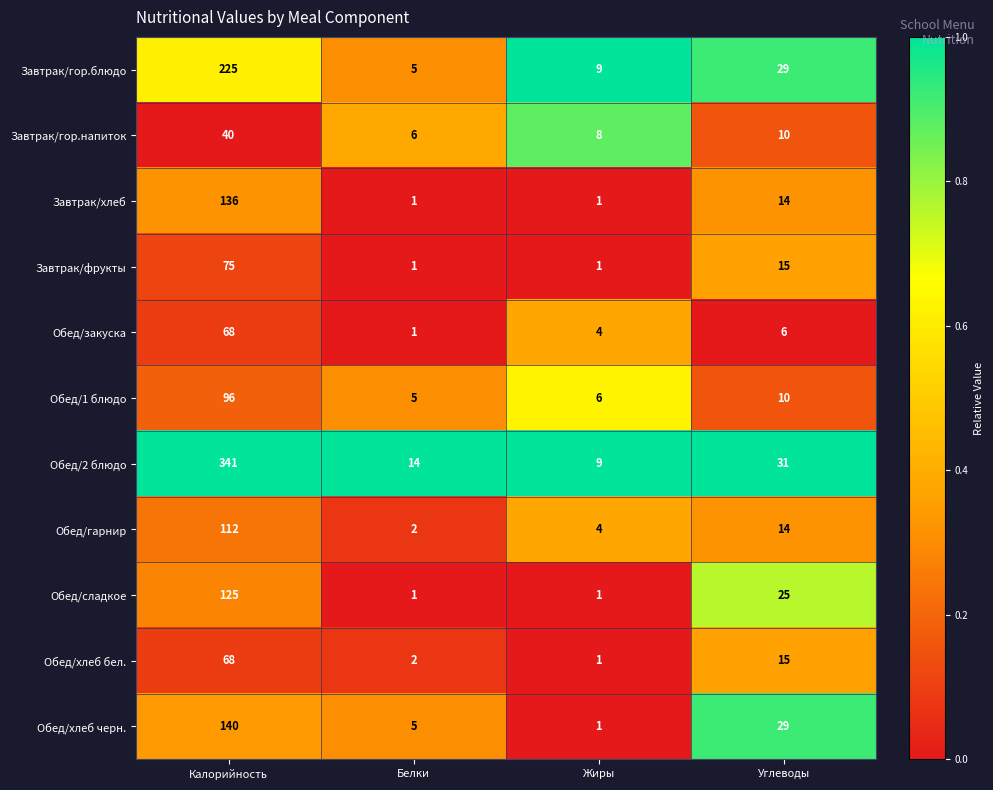

What is the difference between the maximum and minimum values in the Завтрак/гор.блюдо series?

220